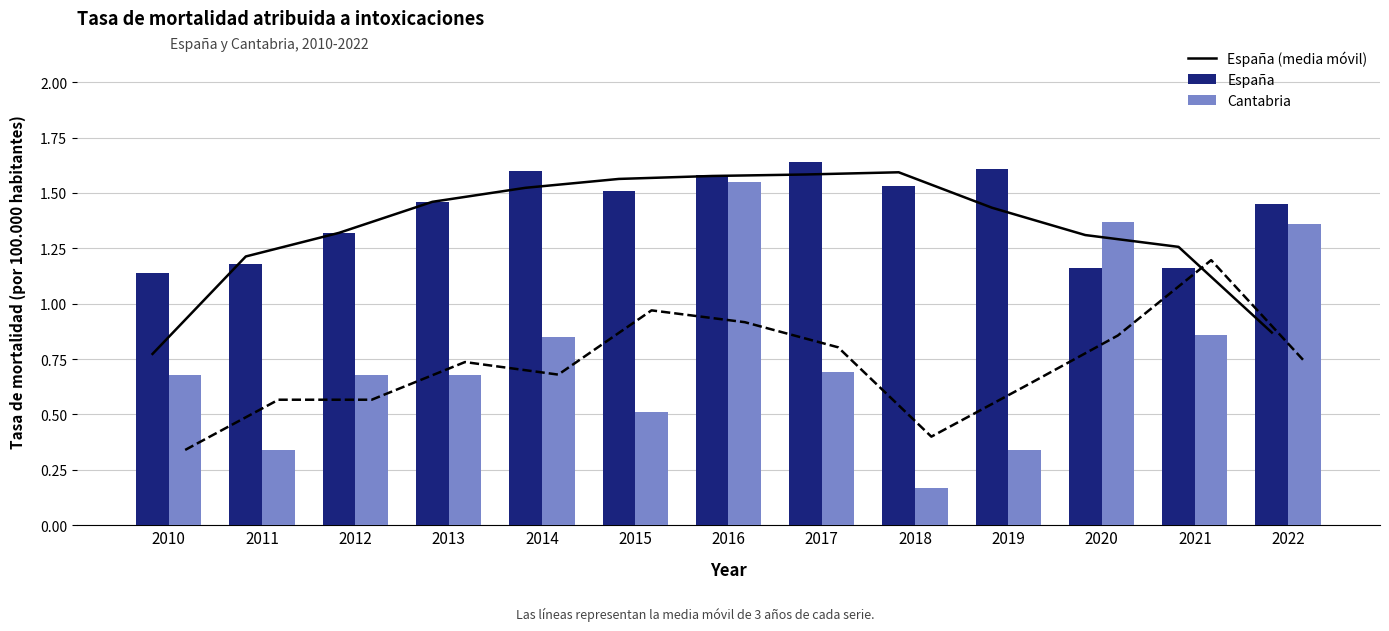

Reading left to right, transcribe all the data shown in this chart.

España (media móvil): 0.8	1.2	1.3	1.5	1.5	1.6	1.6	1.6	1.6	1.4	1.3	1.3	0.9
España: 1.1	1.2	1.3	1.5	1.6	1.5	1.6	1.6	1.5	1.6	1.2	1.2	1.4
Cantabria: 0.7	0.3	0.7	0.7	0.8	0.5	1.6	0.7	0.2	0.3	1.4	0.9	1.4